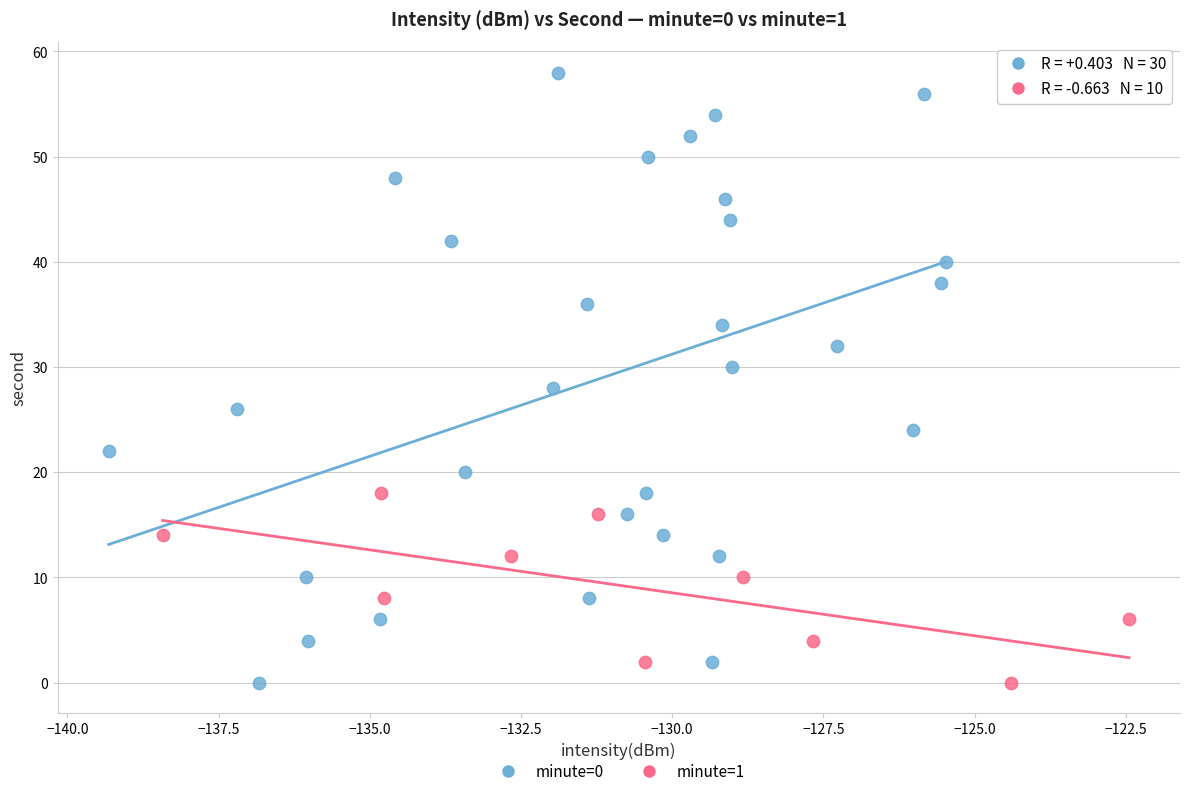

Which series contains the highest Y value?

minute=0